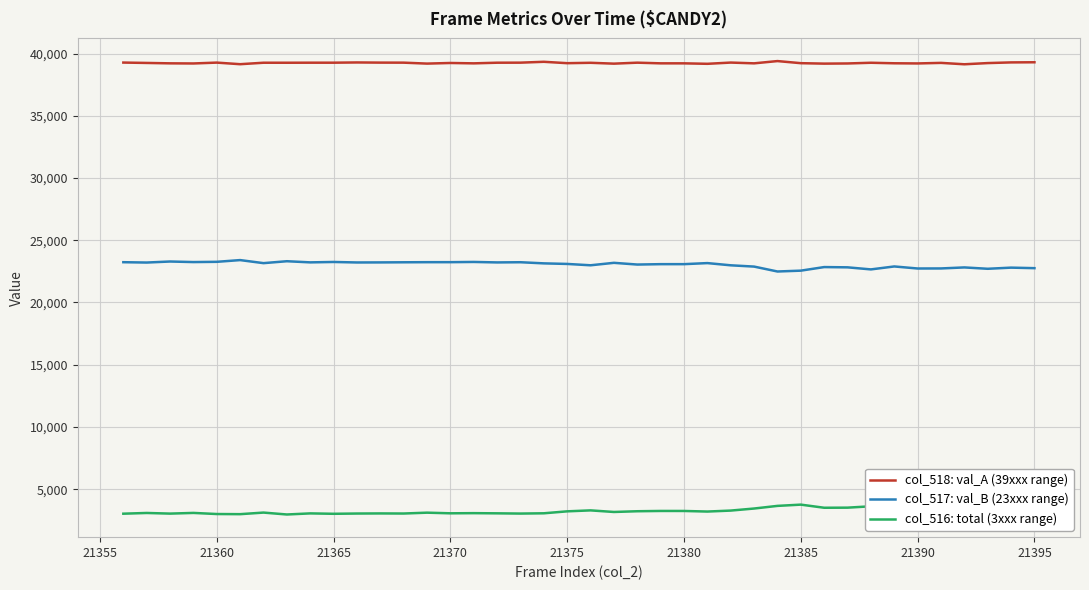

What is the lowest value of the col_517: val_B (23xxx range) series?

22487